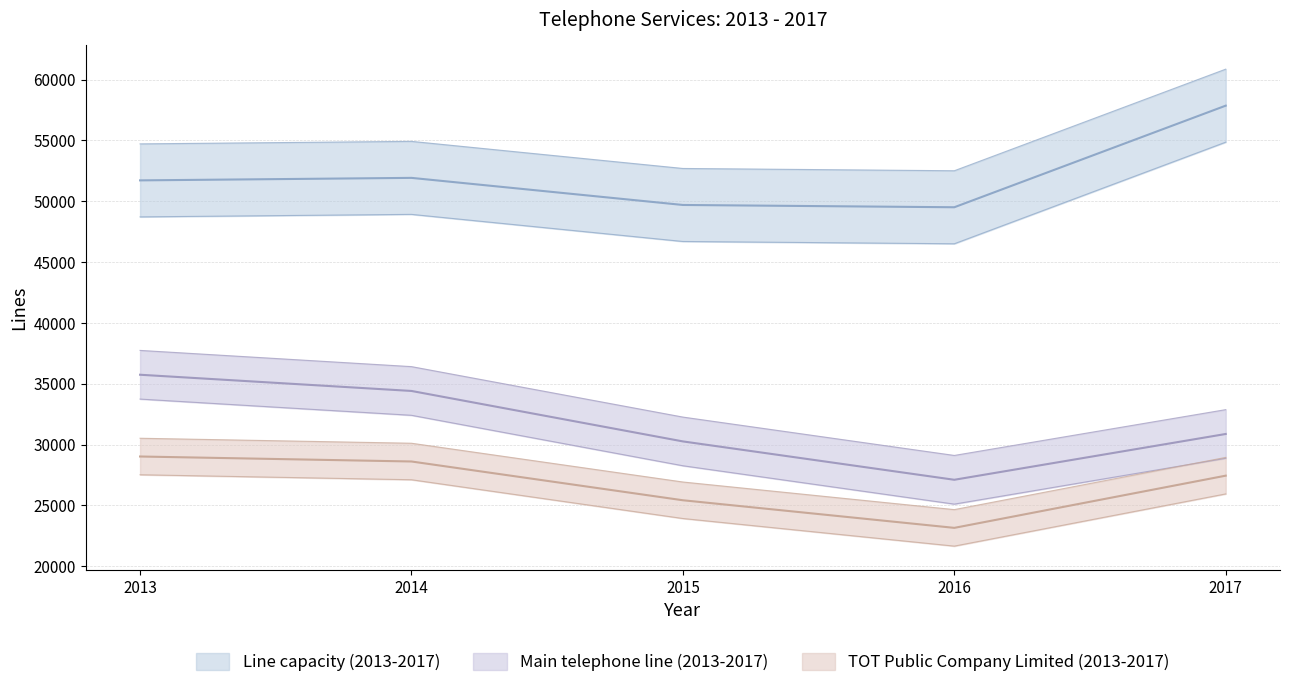

Which series has the largest total across all categories?

Line capacity (2013-2017)